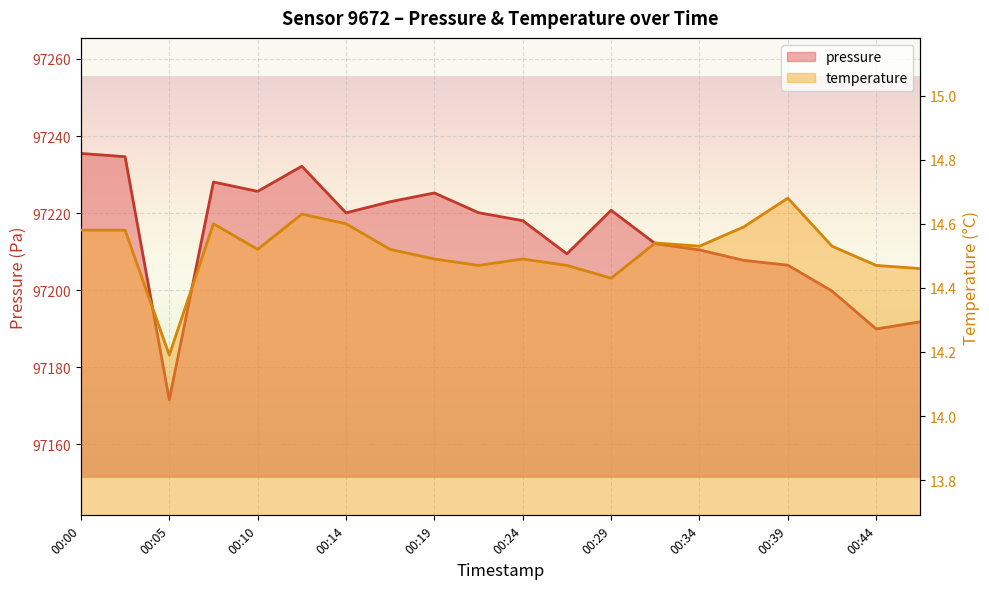

Reading left to right, what are all the values shown in this chart?

pressure: 97235.5	97234.6	97171.5	97228.1	97225.6	97232.2	97220.1	97222.9	97225.2	97220.1	97218.0	97209.4	97220.7	97212.1	97210.4	97207.7	97206.5	97199.8	97189.9	97191.8
temperature: 14.6	14.6	14.2	14.6	14.5	14.6	14.6	14.5	14.5	14.5	14.5	14.5	14.4	14.5	14.5	14.6	14.7	14.5	14.5	14.5